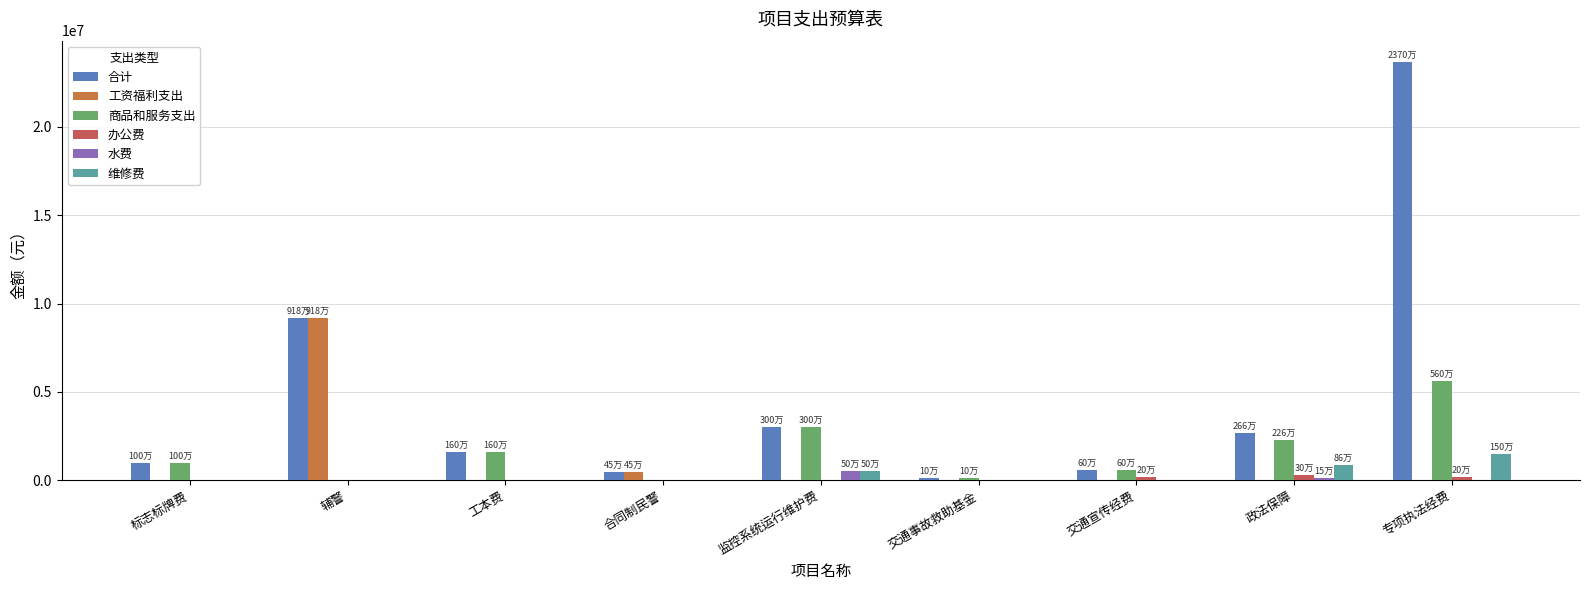

How many data points in 水费 are above 0?

2